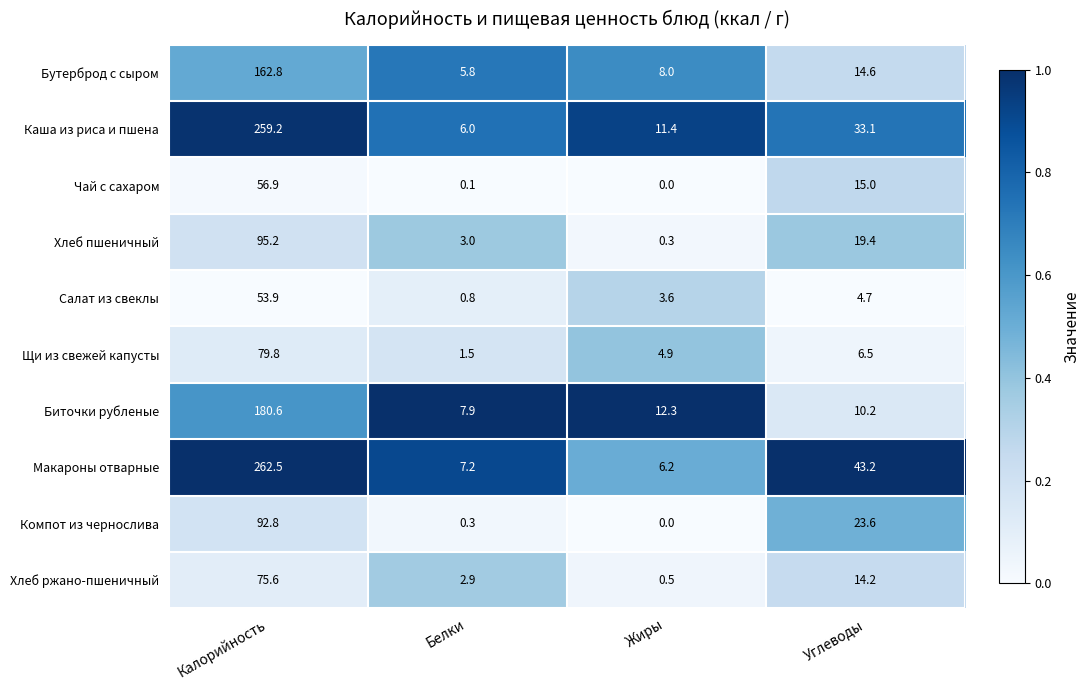

Count the number of categories in the chart.

4